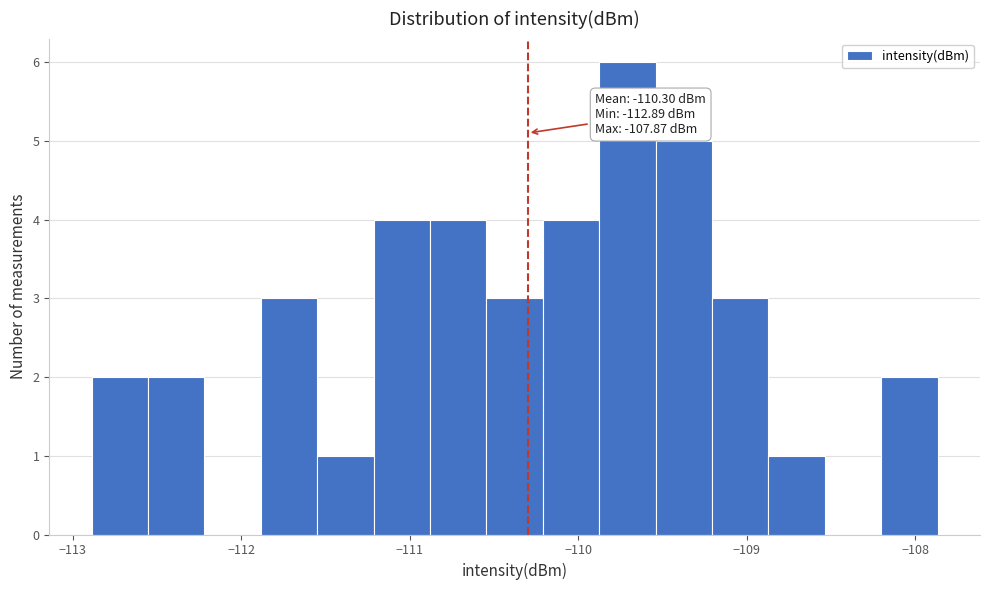

Around what value on the x-axis is the tallest bar? Give the approximate position of its centre, as read against the axis.

-109.7